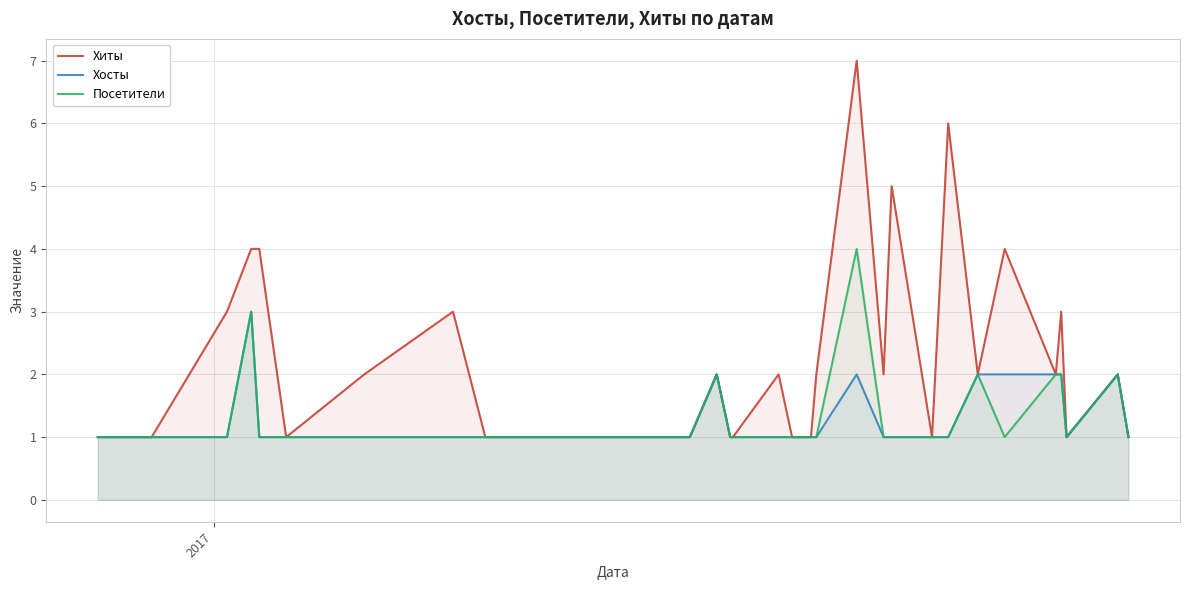

Which series has the largest total across all categories?

Хиты